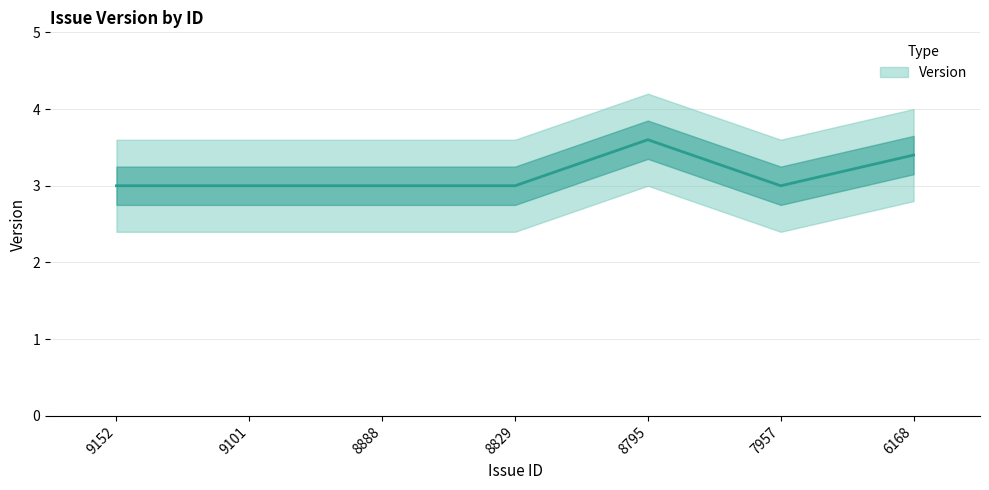

At which label is the value closest to 3?

9152